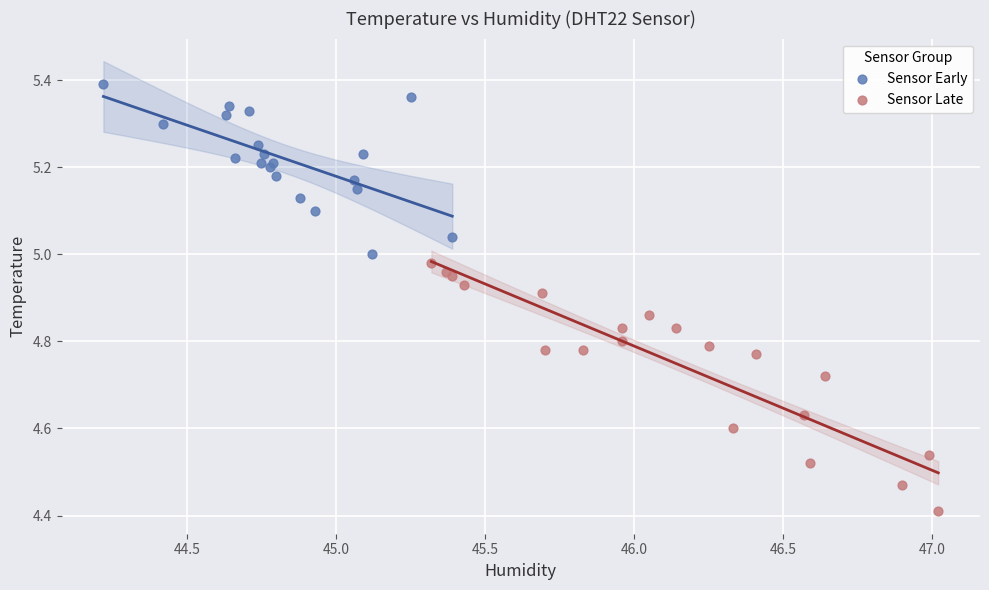

Which series has the largest Y range (max minus min)?

Sensor Late